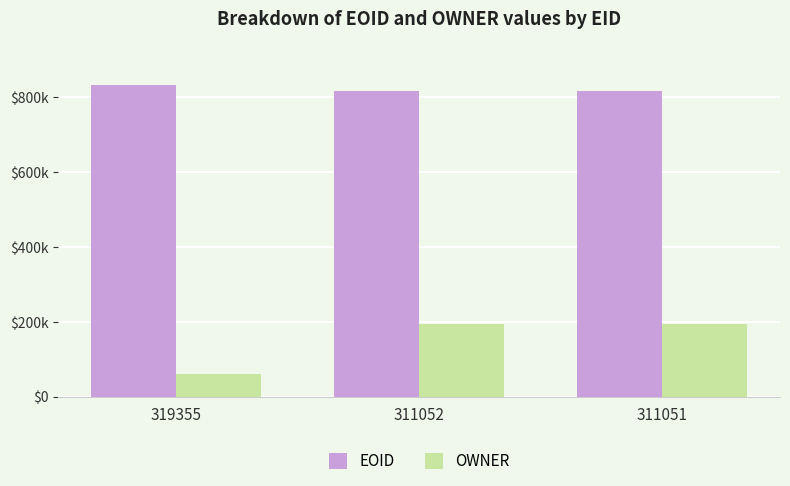

What are all the series names shown in the legend?

EOID, OWNER